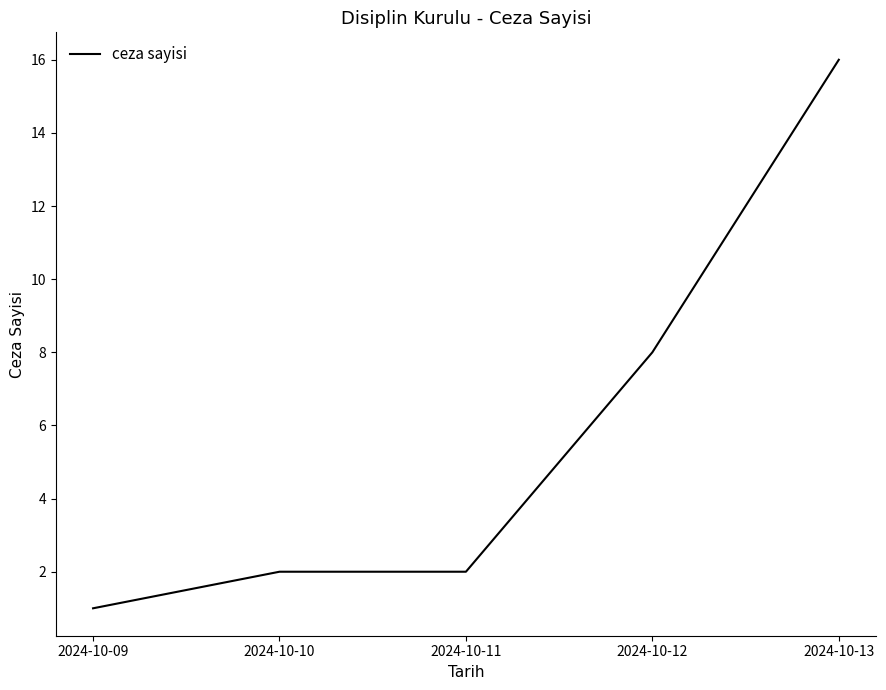

How many lines are shown in the chart?

1